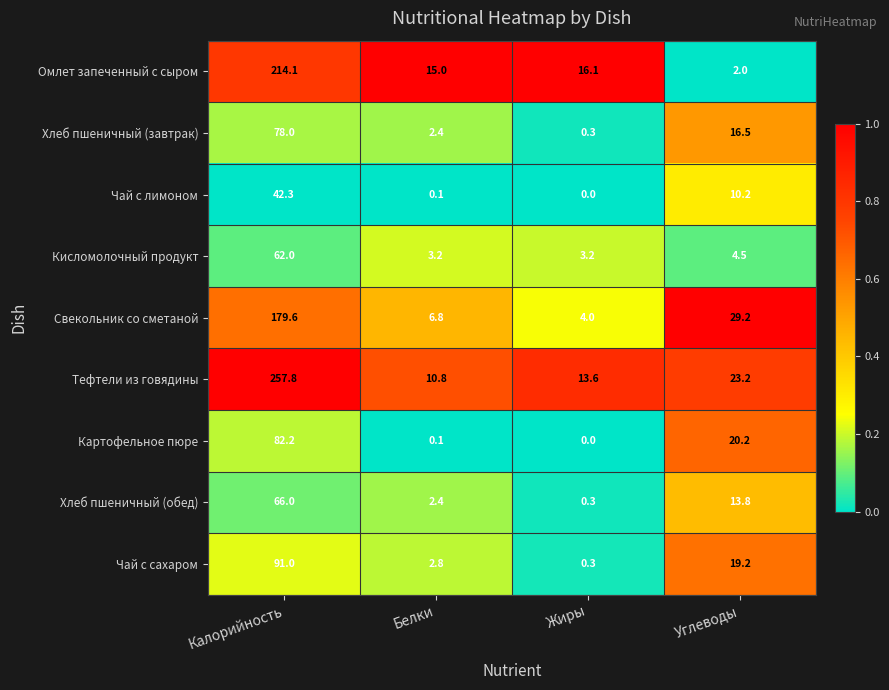

Where does the Картофельное пюре series first go above 20?

Калорийность